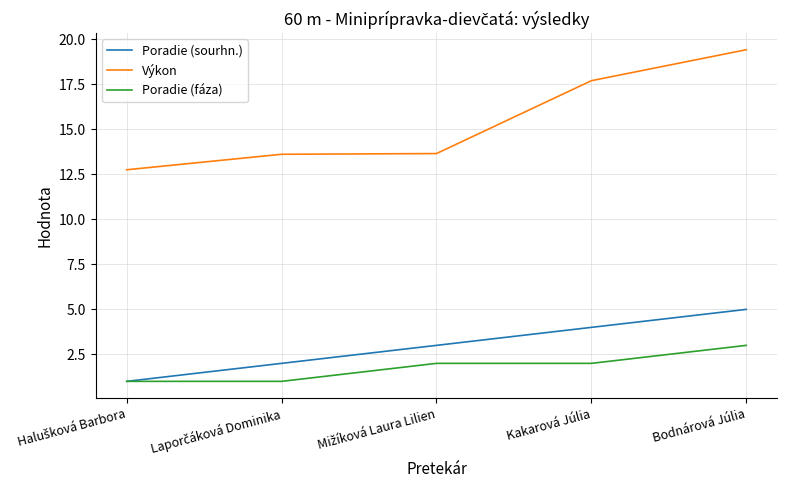

The value of Výkon at Kakarová Júlia is 23.1. True or false?

False